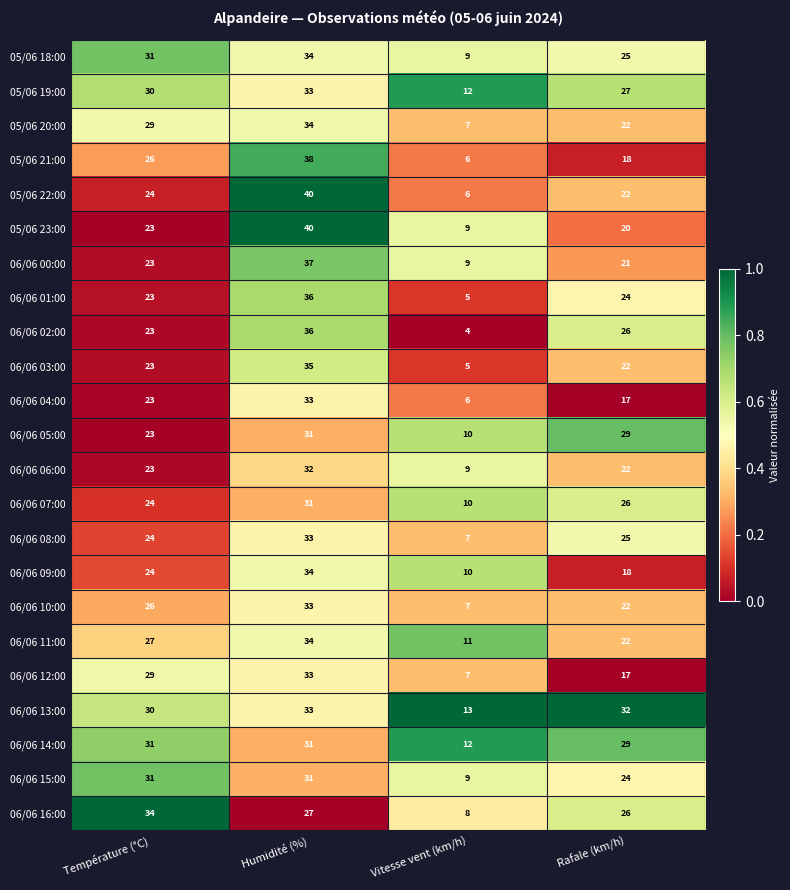

How many data points does each series have?

4